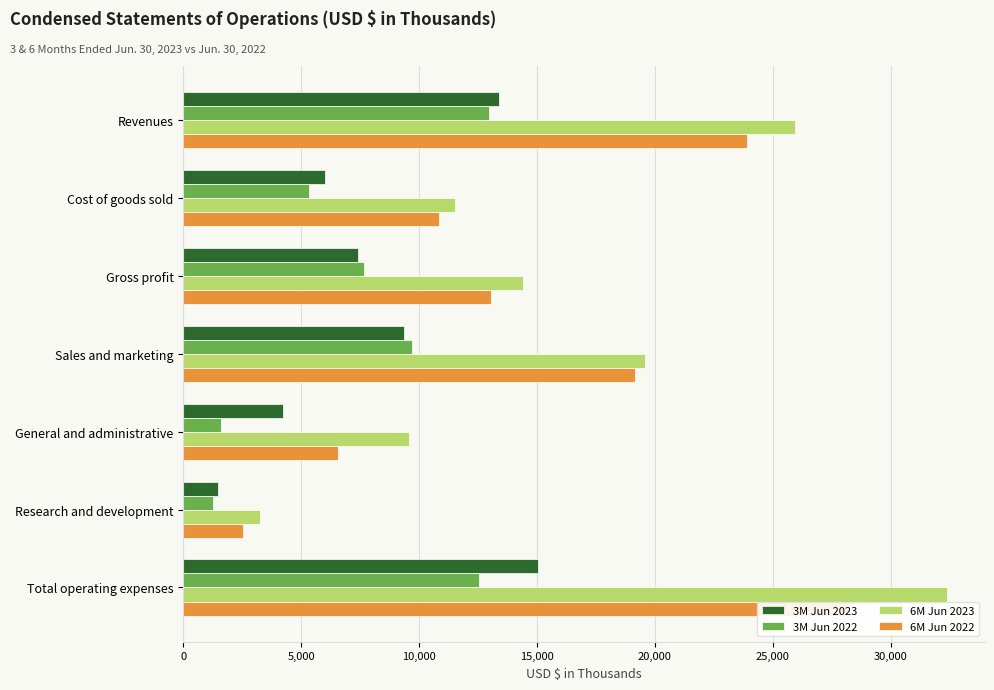

What is the total value across all series at Revenues?

76184